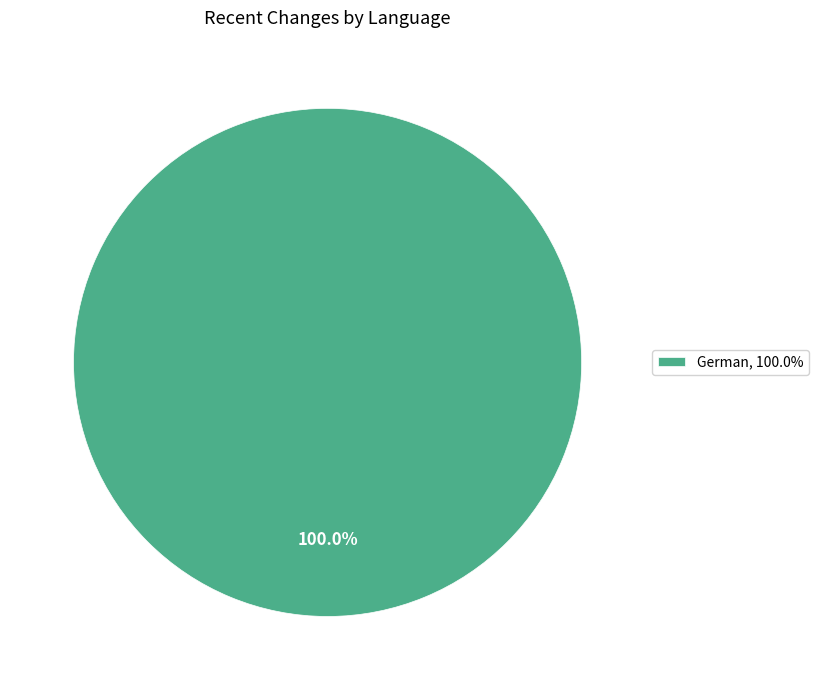

Rank the categories by value from highest to lowest.

German, 100.0%